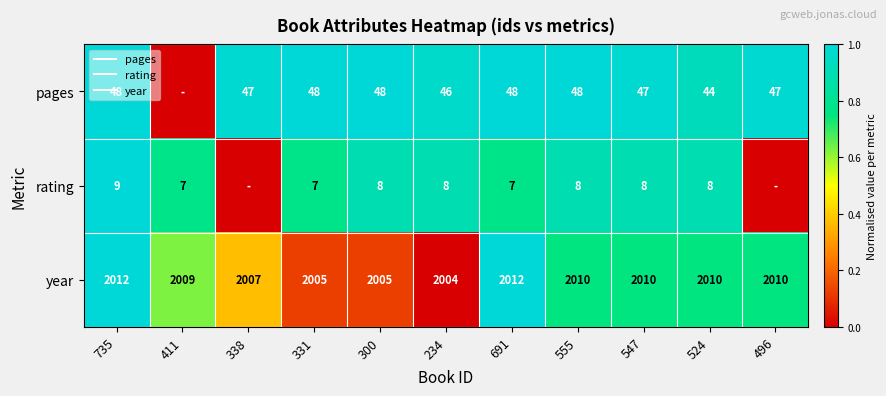

Is it true that pages equals 1.3 at 524?

False